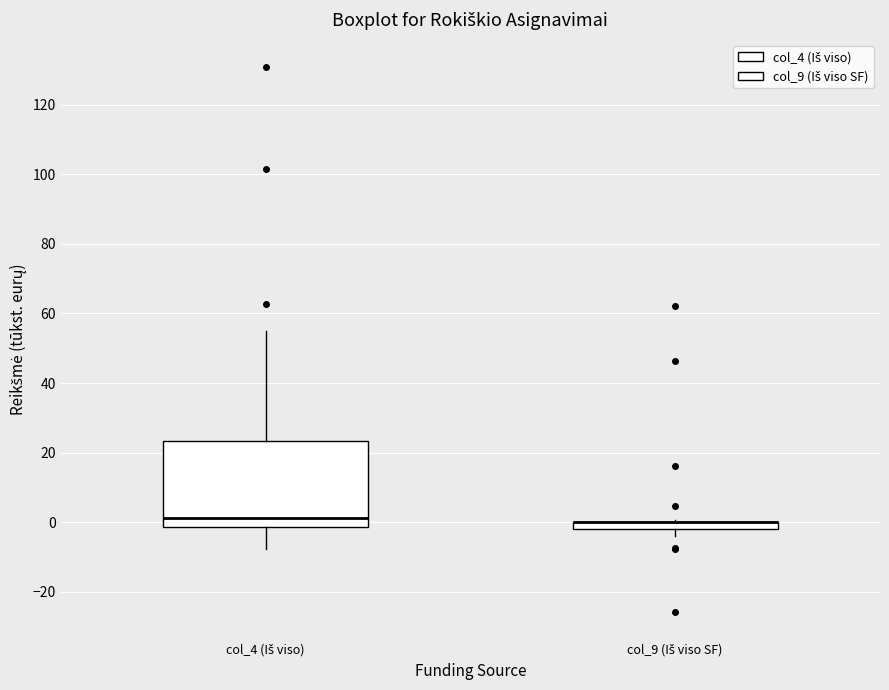

Where is the lower edge of the box for col_4 (Iš viso) on the y-axis? The values are not printed on the chart, so give them approximately, as read against the axis.

-2